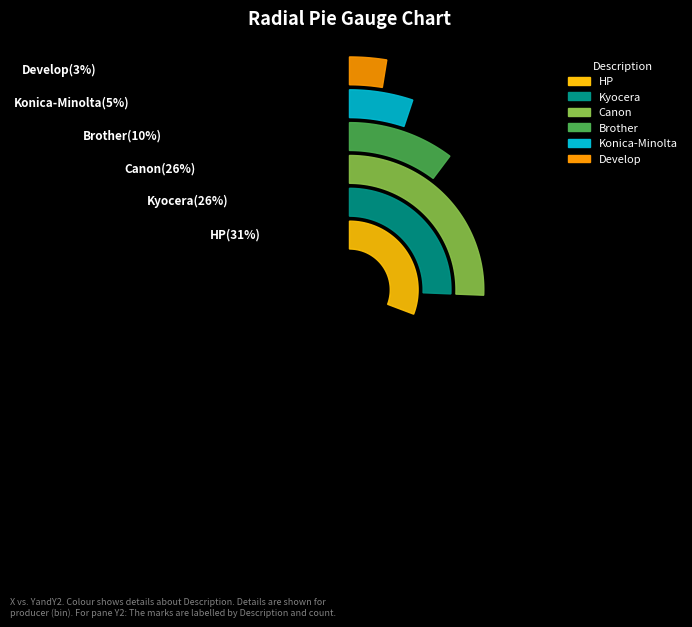

What percentage is NOT represented by Develop?

97.4%